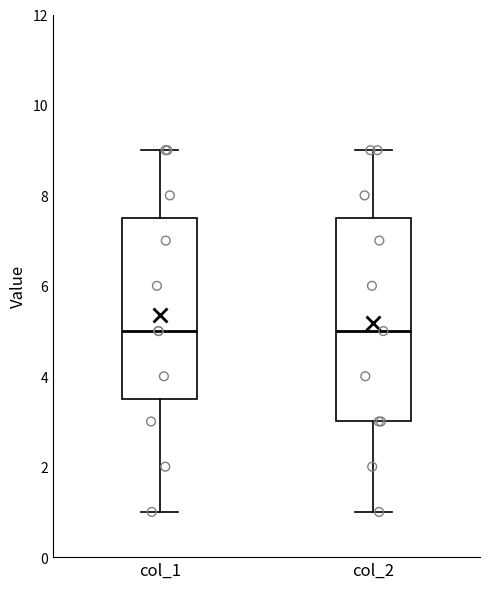

Where is the lower edge of the box for col_2 on the y-axis? The values are not printed on the chart, so give them approximately, as read against the axis.

3.0